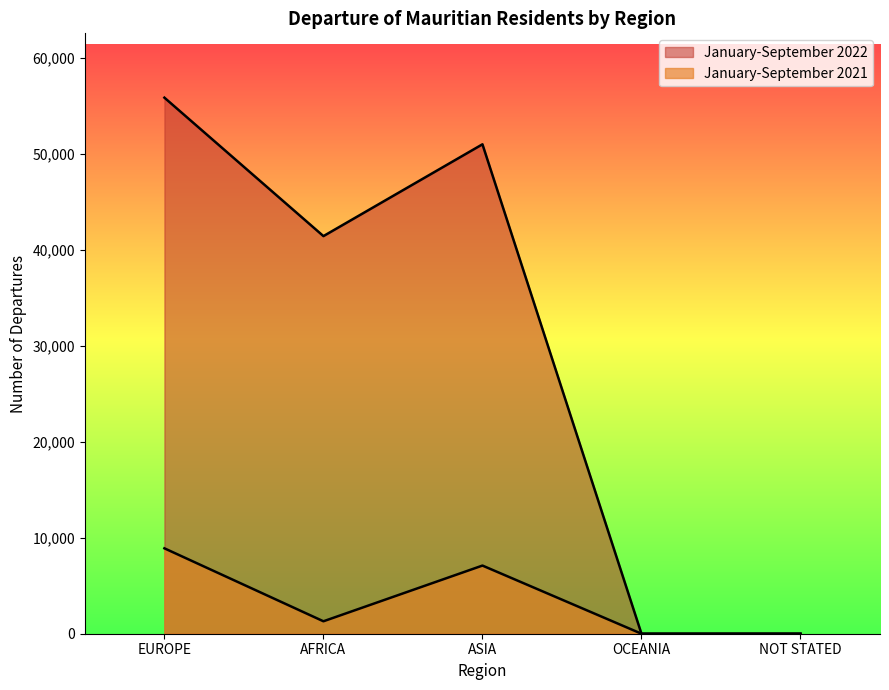

True or false: January-September 2021 and January-September 2022 cross at least once.

False